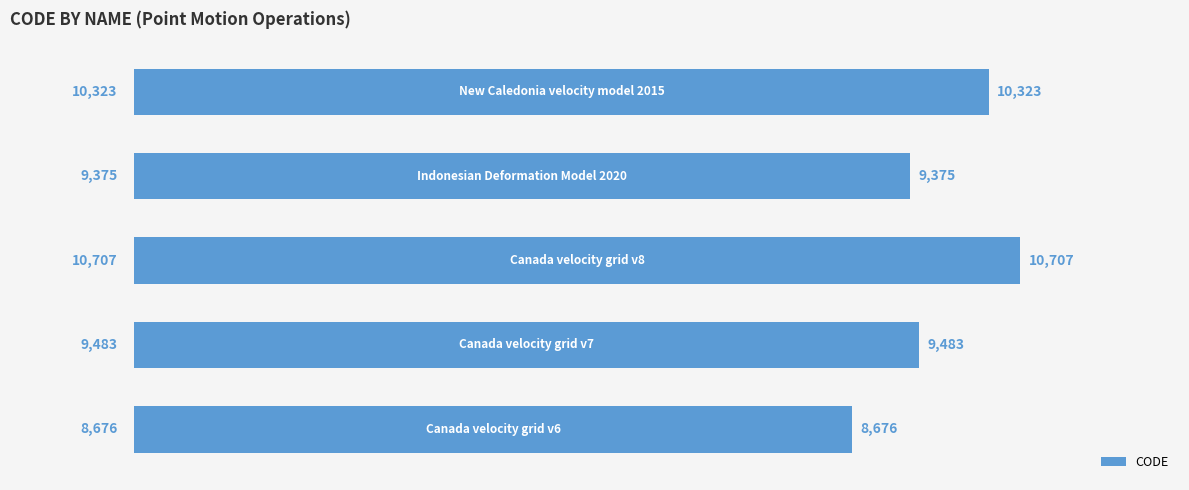

What is the greatest value displayed?

10707